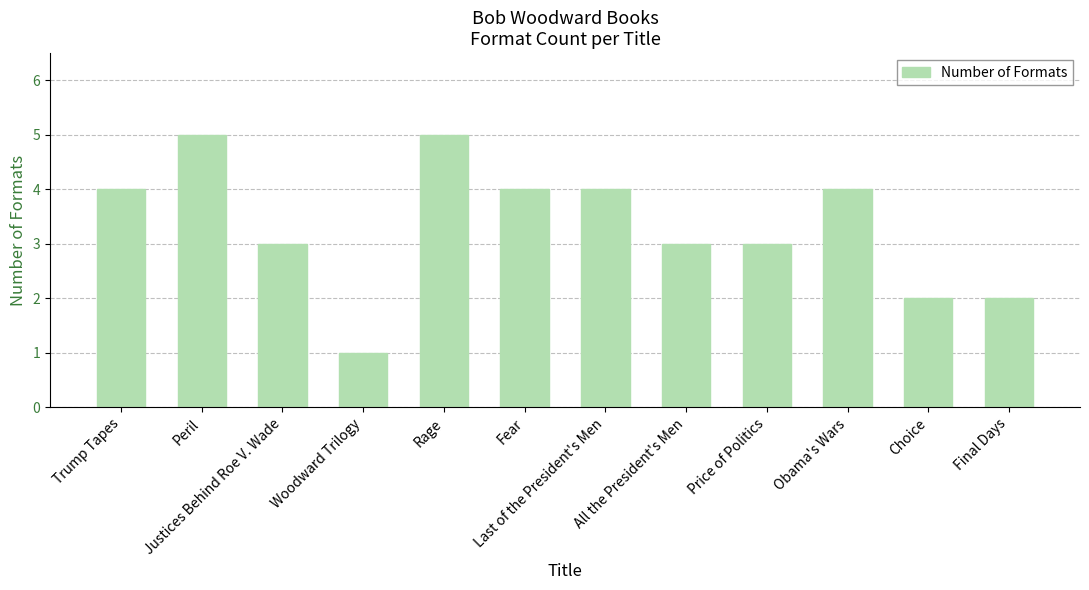

Is it true that the value at All the President's Men is 4?

False